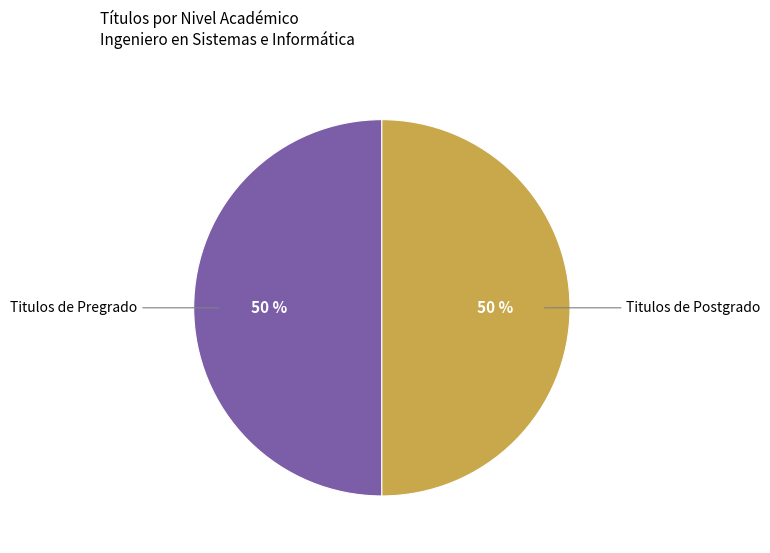

To the nearest percent, what is the difference between the largest and smallest slice percentages?

0%